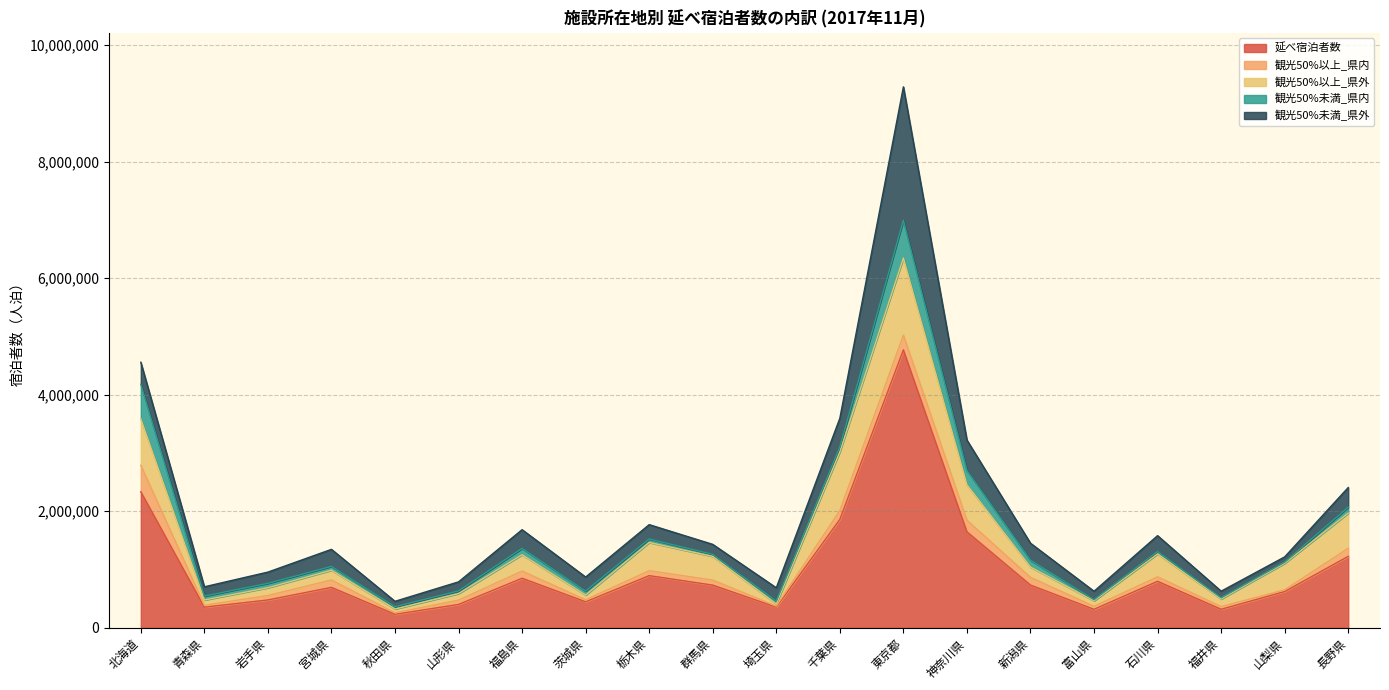

Is the value of 観光50%未満_県外 at 青森県 greater than the value of 延べ宿泊者数 at 群馬県?

No